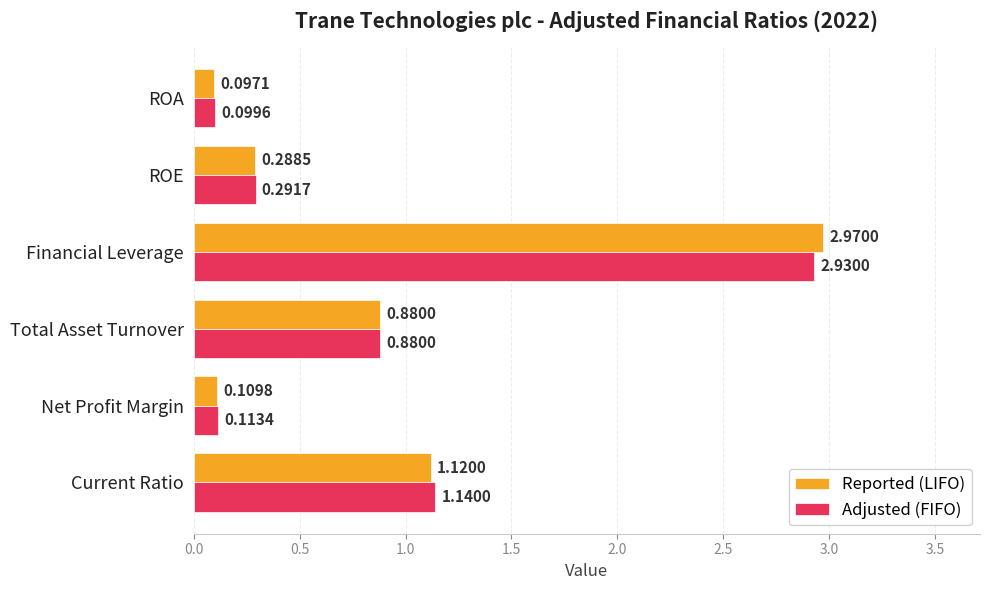

List the series in order of their overall mean, highest first.

Reported (LIFO), Adjusted (FIFO)